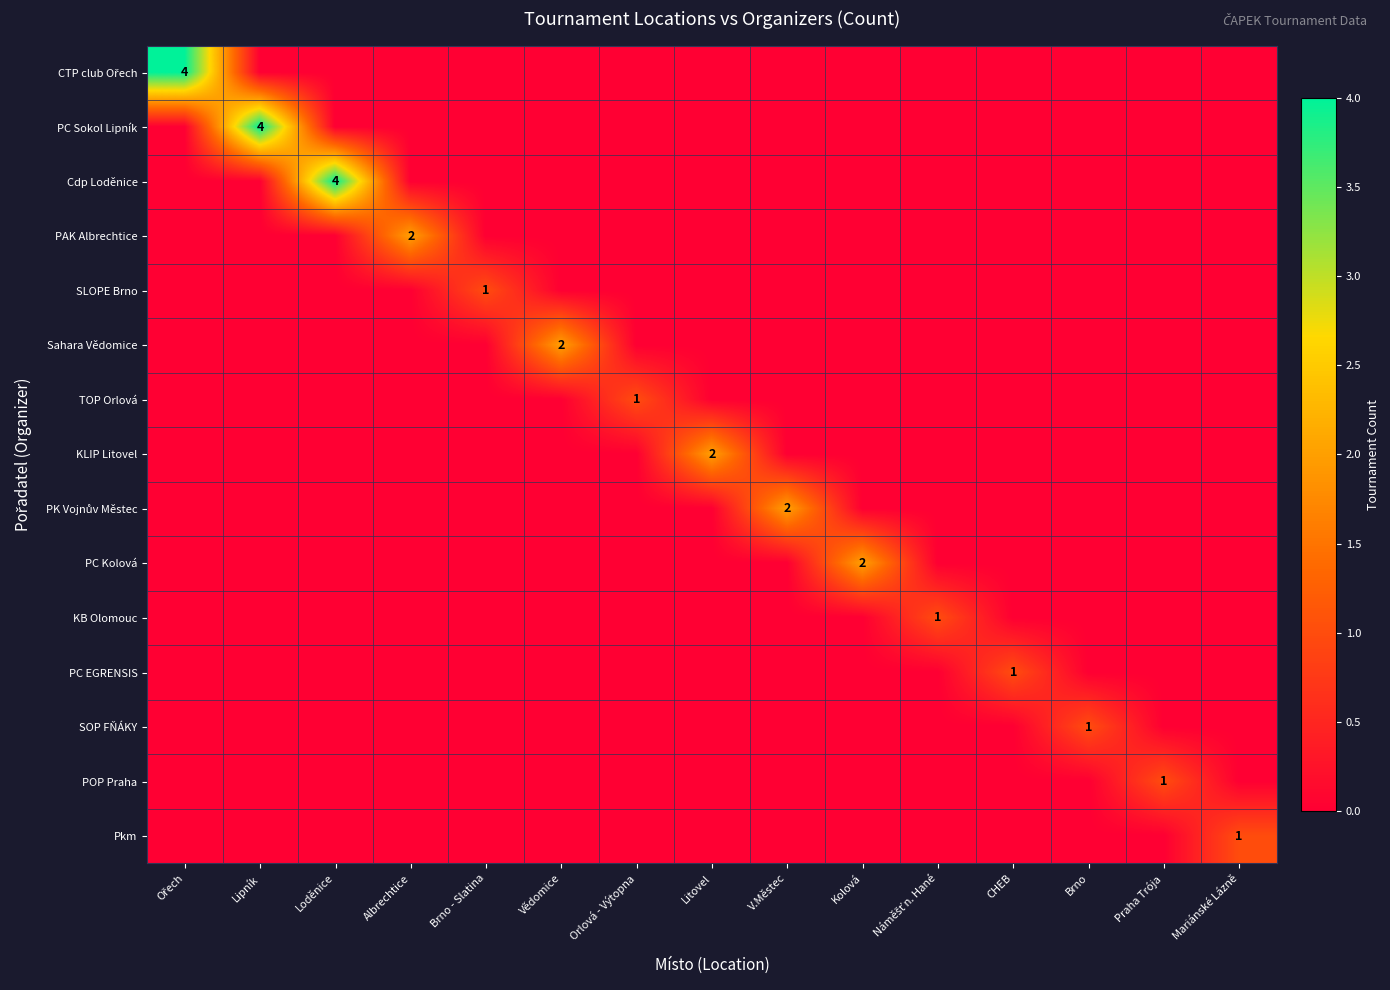

Where is PC EGRENSIS nearest to the value 0?

Ořech